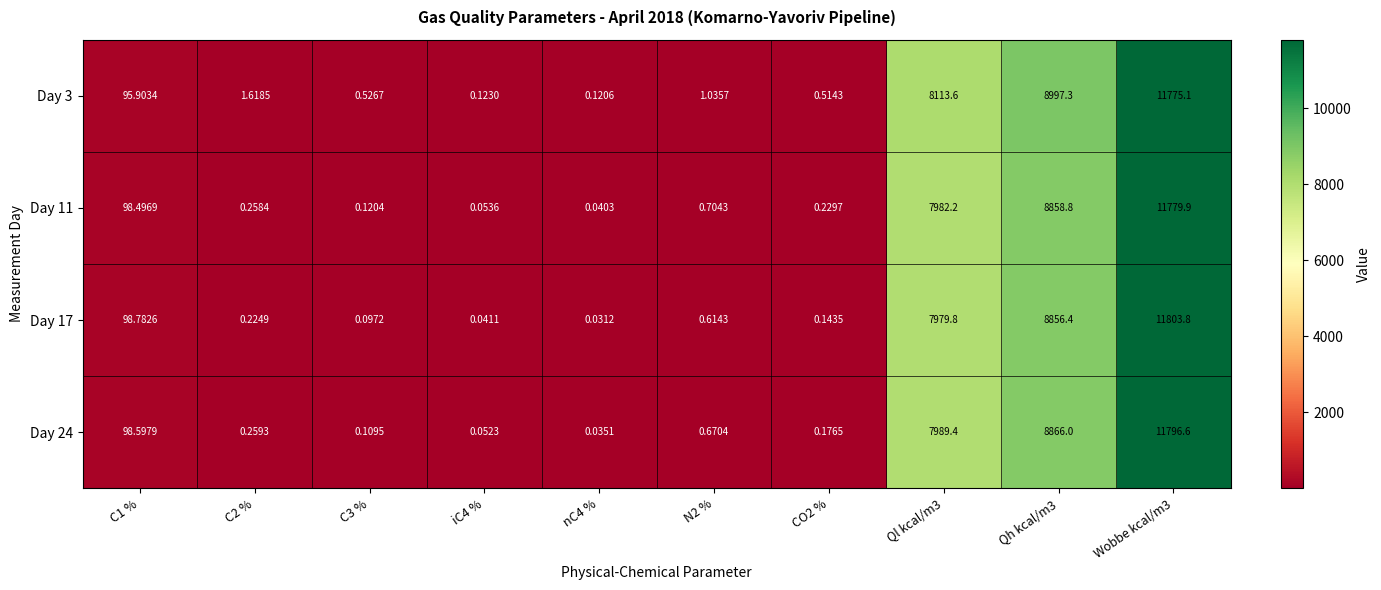

Is the value of Day 17 at nC4 % greater than the value of Day 24 at iC4 %?

No